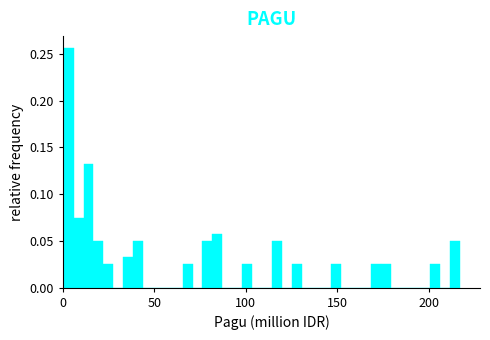

Read against the x-axis, roughly where is the centre of the tallest bar?

5